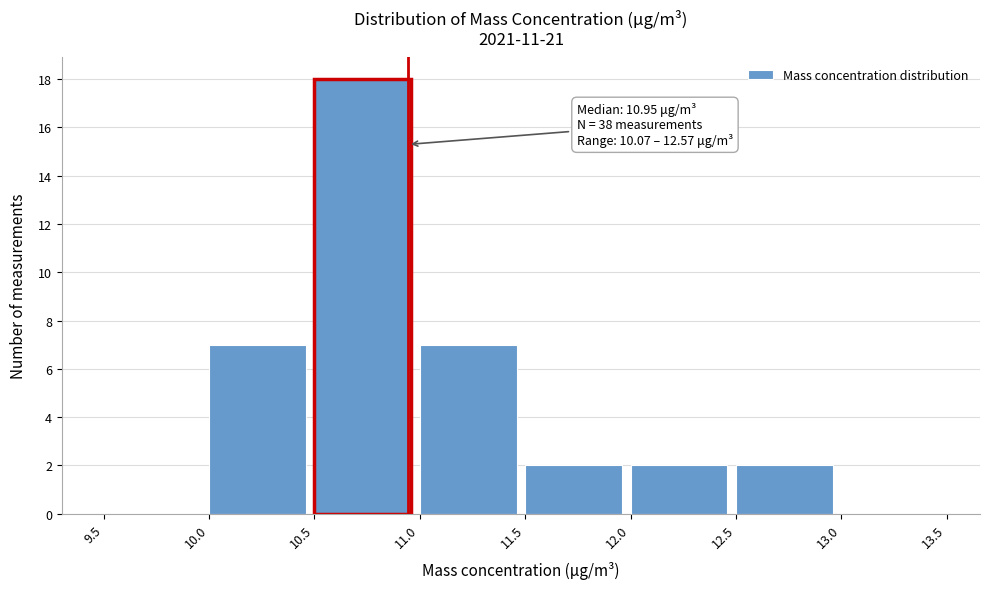

Over which range of the x-axis is the bar tallest?

10.5 to 11.0